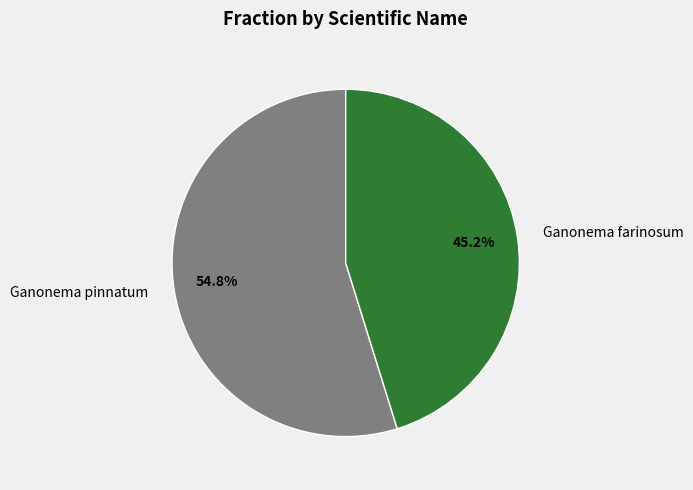

Which category accounts for the majority?

Ganonema pinnatum